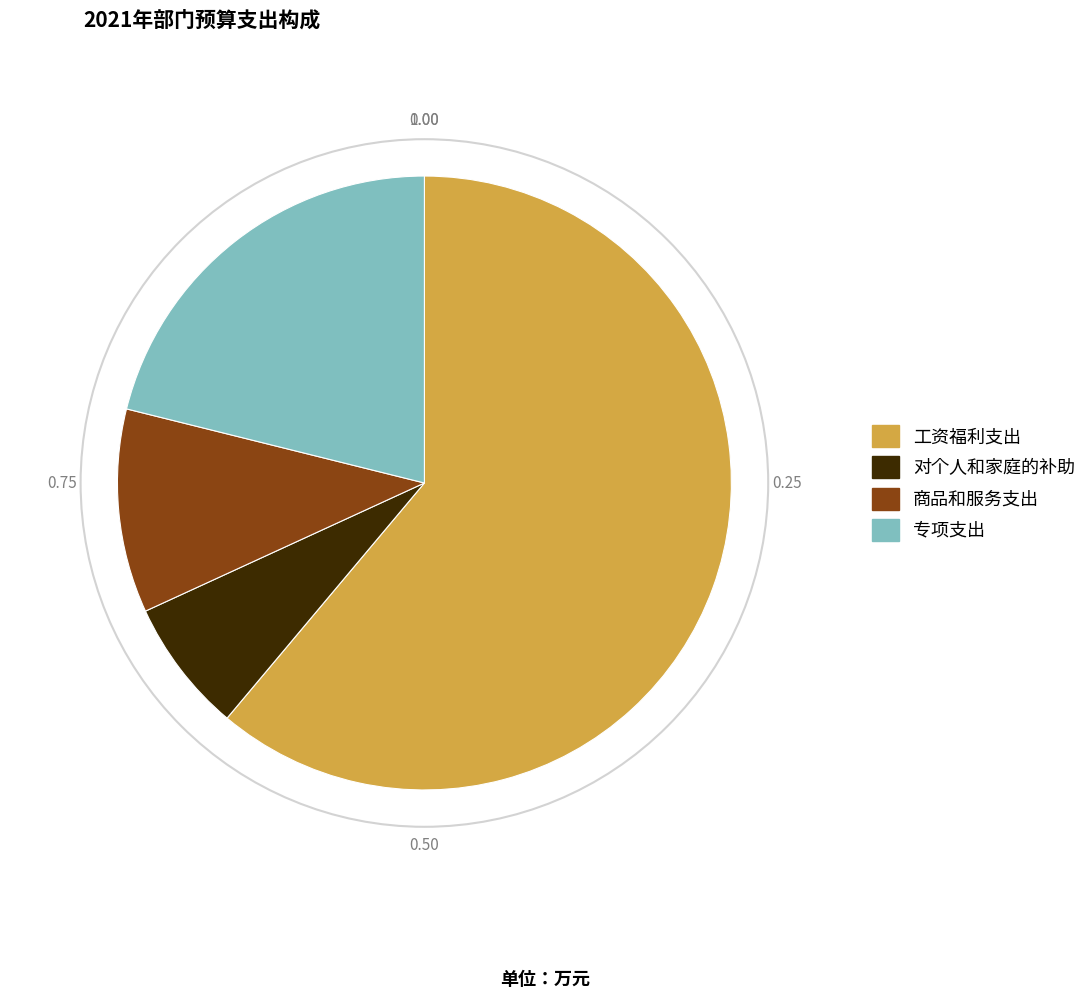

Which category has the smallest portion of the pie?

对个人和家庭的补助